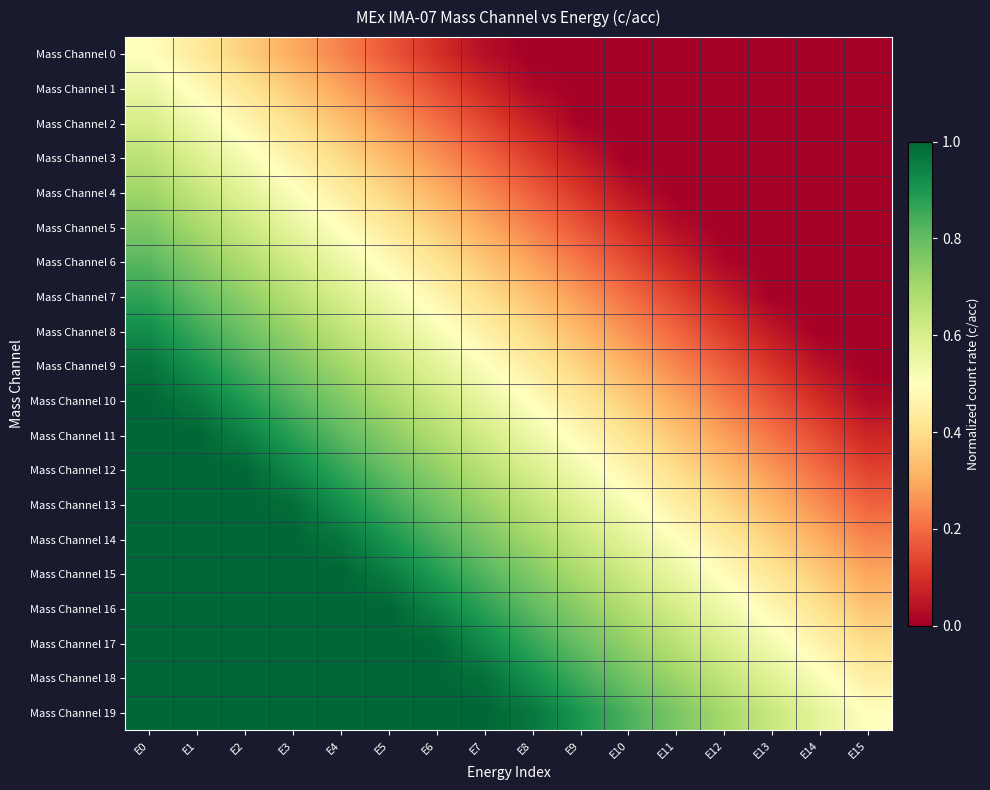

Reading left to right, what are all the values shown in this chart?

Mass Channel 0: E0=0.5	E1=0.4	E2=0.4	E3=0.3	E4=0.2	E5=0.2	E6=0.1	E7=0.0	E8=0.0	E9=0.0	E10=0.0	E11=0.0	E12=0.0	E13=0.0	E14=0.0	E15=0.0
Mass Channel 1: E0=0.6	E1=0.5	E2=0.4	E3=0.4	E4=0.3	E5=0.2	E6=0.2	E7=0.1	E8=0.0	E9=0.0	E10=0.0	E11=0.0	E12=0.0	E13=0.0	E14=0.0	E15=0.0
Mass Channel 2: E0=0.6	E1=0.5	E2=0.5	E3=0.4	E4=0.3	E5=0.3	E6=0.2	E7=0.1	E8=0.1	E9=0.0	E10=0.0	E11=0.0	E12=0.0	E13=0.0	E14=0.0	E15=0.0
Mass Channel 3: E0=0.7	E1=0.6	E2=0.5	E3=0.5	E4=0.4	E5=0.3	E6=0.3	E7=0.2	E8=0.1	E9=0.1	E10=0.0	E11=0.0	E12=0.0	E13=0.0	E14=0.0	E15=0.0
Mass Channel 4: E0=0.7	E1=0.6	E2=0.6	E3=0.5	E4=0.4	E5=0.4	E6=0.3	E7=0.2	E8=0.2	E9=0.1	E10=0.0	E11=0.0	E12=0.0	E13=0.0	E14=0.0	E15=0.0
Mass Channel 5: E0=0.8	E1=0.7	E2=0.6	E3=0.6	E4=0.5	E5=0.4	E6=0.4	E7=0.3	E8=0.2	E9=0.2	E10=0.1	E11=0.0	E12=0.0	E13=0.0	E14=0.0	E15=0.0
Mass Channel 6: E0=0.8	E1=0.7	E2=0.7	E3=0.6	E4=0.5	E5=0.5	E6=0.4	E7=0.3	E8=0.3	E9=0.2	E10=0.1	E11=0.1	E12=0.0	E13=0.0	E14=0.0	E15=0.0
Mass Channel 7: E0=0.9	E1=0.8	E2=0.7	E3=0.7	E4=0.6	E5=0.5	E6=0.5	E7=0.4	E8=0.3	E9=0.3	E10=0.2	E11=0.1	E12=0.1	E13=0.0	E14=0.0	E15=0.0
Mass Channel 8: E0=0.9	E1=0.9	E2=0.8	E3=0.7	E4=0.7	E5=0.6	E6=0.5	E7=0.5	E8=0.4	E9=0.3	E10=0.3	E11=0.2	E12=0.1	E13=0.1	E14=0.0	E15=0.0
Mass Channel 9: E0=1.0	E1=0.9	E2=0.8	E3=0.8	E4=0.7	E5=0.6	E6=0.6	E7=0.5	E8=0.4	E9=0.4	E10=0.3	E11=0.2	E12=0.2	E13=0.1	E14=0.0	E15=0.0
Mass Channel 10: E0=1.0	E1=1.0	E2=0.9	E3=0.8	E4=0.8	E5=0.7	E6=0.6	E7=0.6	E8=0.5	E9=0.4	E10=0.4	E11=0.3	E12=0.2	E13=0.2	E14=0.1	E15=0.0
Mass Channel 11: E0=1.0	E1=1.0	E2=0.9	E3=0.9	E4=0.8	E5=0.7	E6=0.7	E7=0.6	E8=0.5	E9=0.5	E10=0.4	E11=0.3	E12=0.3	E13=0.2	E14=0.1	E15=0.1
Mass Channel 12: E0=1.0	E1=1.0	E2=1.0	E3=0.9	E4=0.9	E5=0.8	E6=0.7	E7=0.7	E8=0.6	E9=0.5	E10=0.5	E11=0.4	E12=0.3	E13=0.3	E14=0.2	E15=0.1
Mass Channel 13: E0=1.0	E1=1.0	E2=1.0	E3=1.0	E4=0.9	E5=0.9	E6=0.8	E7=0.7	E8=0.7	E9=0.6	E10=0.5	E11=0.5	E12=0.4	E13=0.3	E14=0.3	E15=0.2
Mass Channel 14: E0=1.0	E1=1.0	E2=1.0	E3=1.0	E4=1.0	E5=0.9	E6=0.8	E7=0.8	E8=0.7	E9=0.6	E10=0.6	E11=0.5	E12=0.4	E13=0.4	E14=0.3	E15=0.2
Mass Channel 15: E0=1.0	E1=1.0	E2=1.0	E3=1.0	E4=1.0	E5=1.0	E6=0.9	E7=0.8	E8=0.8	E9=0.7	E10=0.6	E11=0.6	E12=0.5	E13=0.4	E14=0.4	E15=0.3
Mass Channel 16: E0=1.0	E1=1.0	E2=1.0	E3=1.0	E4=1.0	E5=1.0	E6=0.9	E7=0.9	E8=0.8	E9=0.7	E10=0.7	E11=0.6	E12=0.5	E13=0.5	E14=0.4	E15=0.3
Mass Channel 17: E0=1.0	E1=1.0	E2=1.0	E3=1.0	E4=1.0	E5=1.0	E6=1.0	E7=0.9	E8=0.9	E9=0.8	E10=0.7	E11=0.7	E12=0.6	E13=0.5	E14=0.5	E15=0.4
Mass Channel 18: E0=1.0	E1=1.0	E2=1.0	E3=1.0	E4=1.0	E5=1.0	E6=1.0	E7=1.0	E8=0.9	E9=0.8	E10=0.8	E11=0.7	E12=0.6	E13=0.6	E14=0.5	E15=0.4
Mass Channel 19: E0=1.0	E1=1.0	E2=1.0	E3=1.0	E4=1.0	E5=1.0	E6=1.0	E7=1.0	E8=1.0	E9=0.9	E10=0.8	E11=0.8	E12=0.7	E13=0.6	E14=0.6	E15=0.5